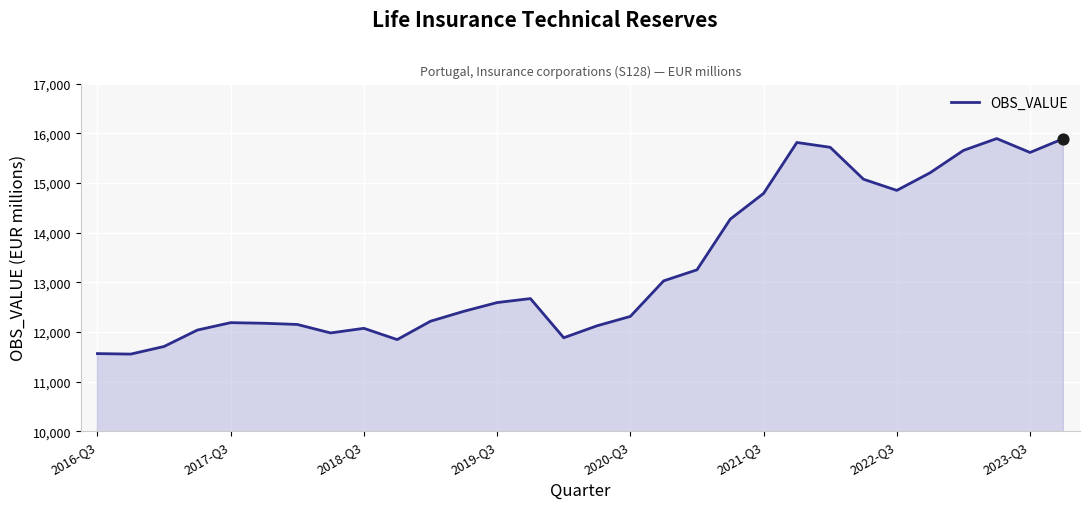

What is the minimum value shown in the chart?

11552